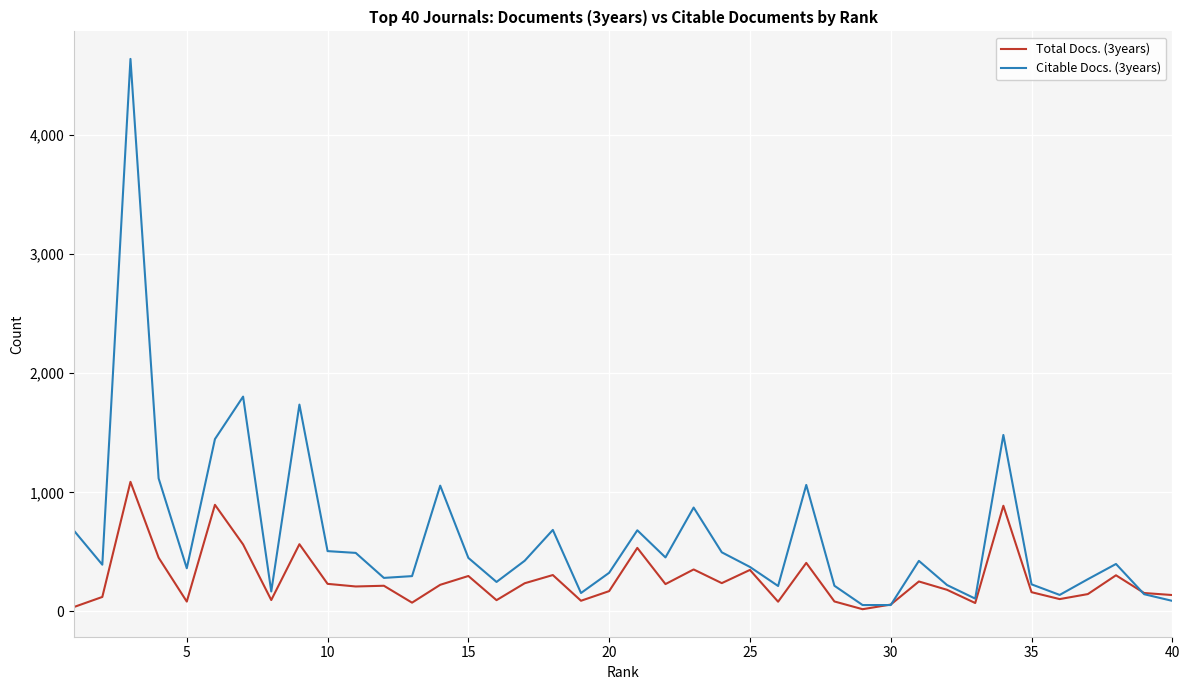

List the series in order of their peak value, highest first.

Citable Docs. (3years), Total Docs. (3years)